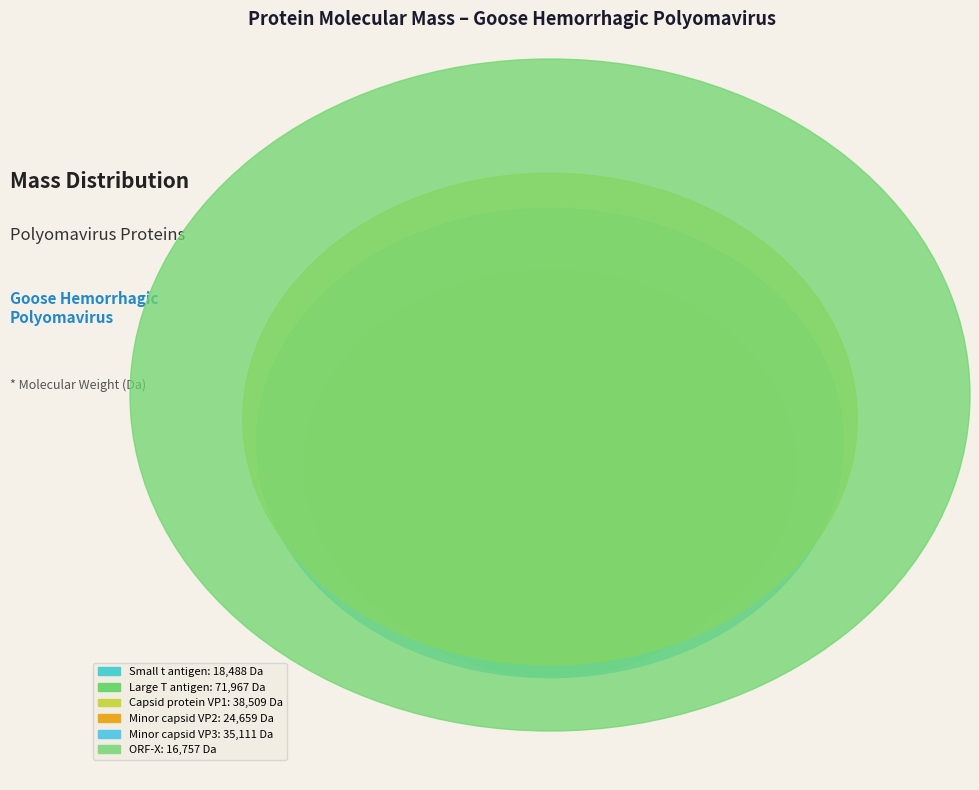

To the nearest percent, what percentage of the pie is Large T antigen?

35%